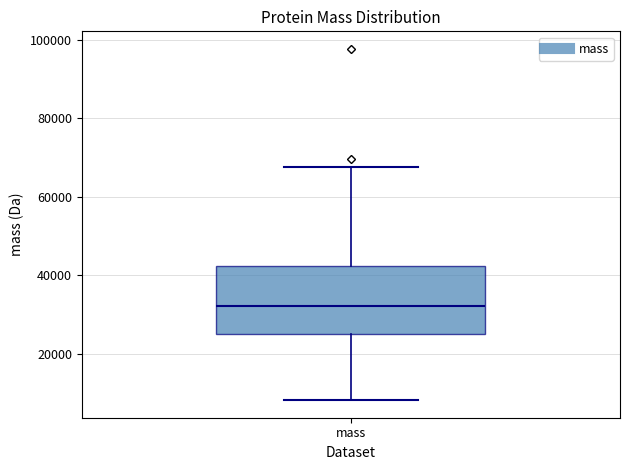

Transcribe this box plot: give where the median line is, the range the box spans, and where the two whiskers end, as read against the y-axis. The values are not printed on the chart, so give them approximately, as read against the axis.

median 32000, box 26000 to 42000, whiskers 8000 to 68000